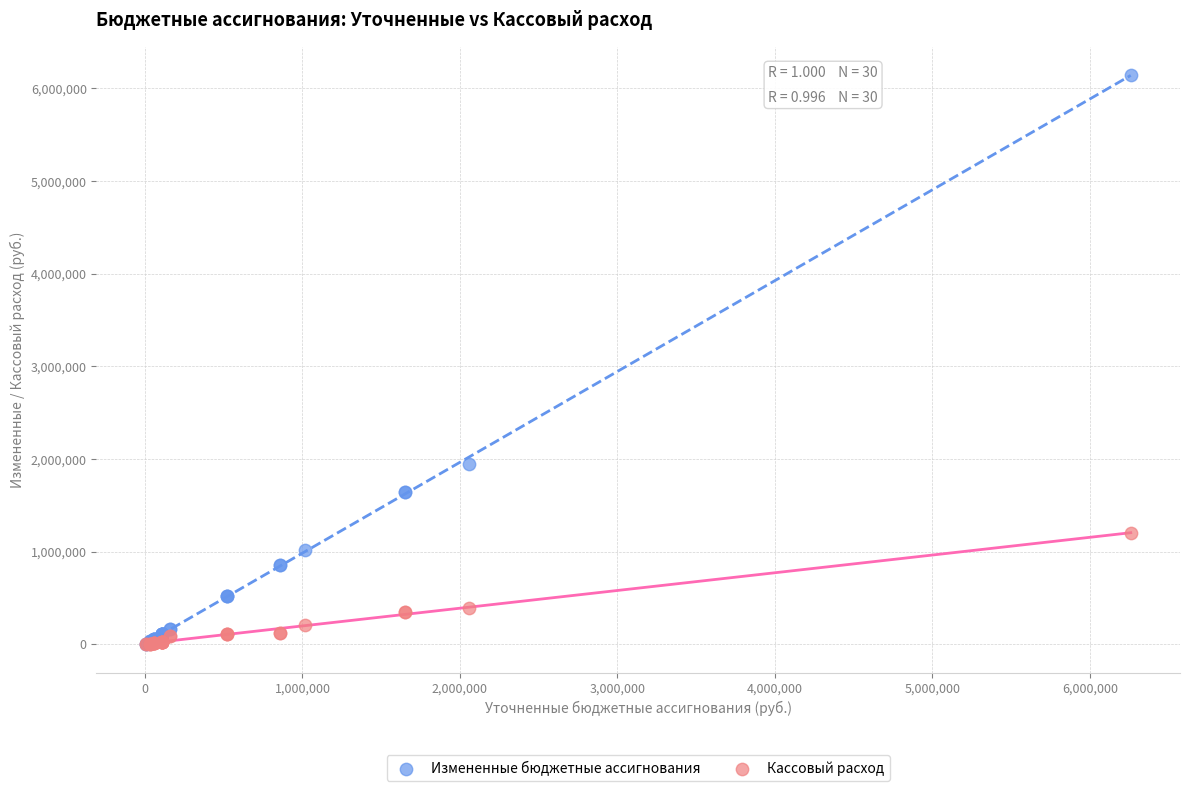

Across all series, what Y value is closest to 3071328?

1942287.0